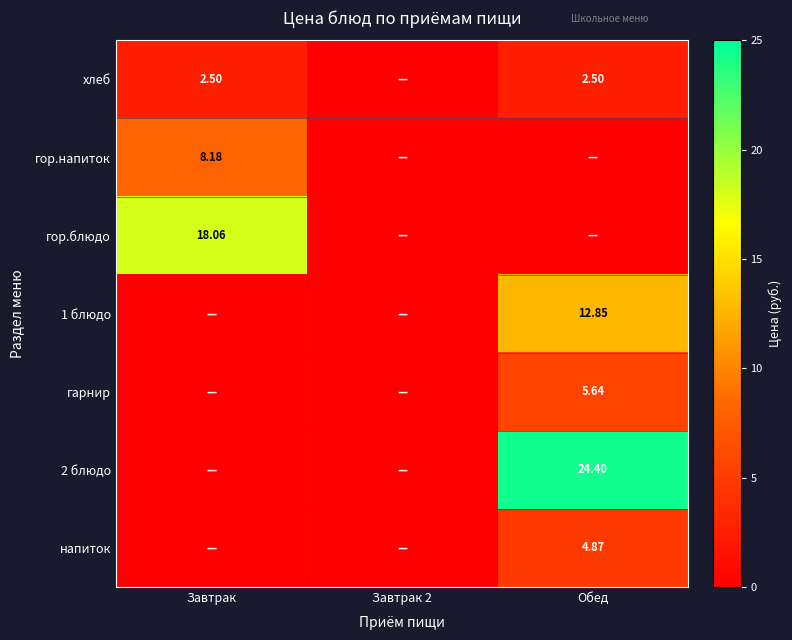

How many values in гор.напиток are above zero?

1